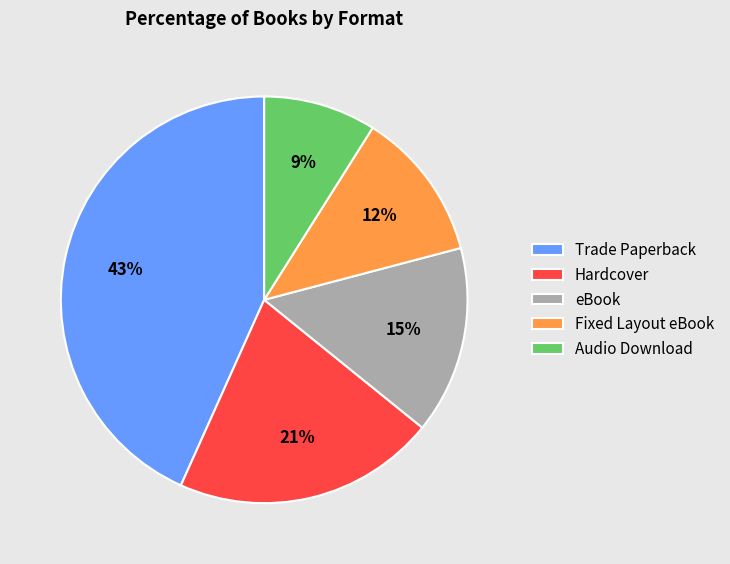

What is the smallest slice in the pie chart?

Audio Download